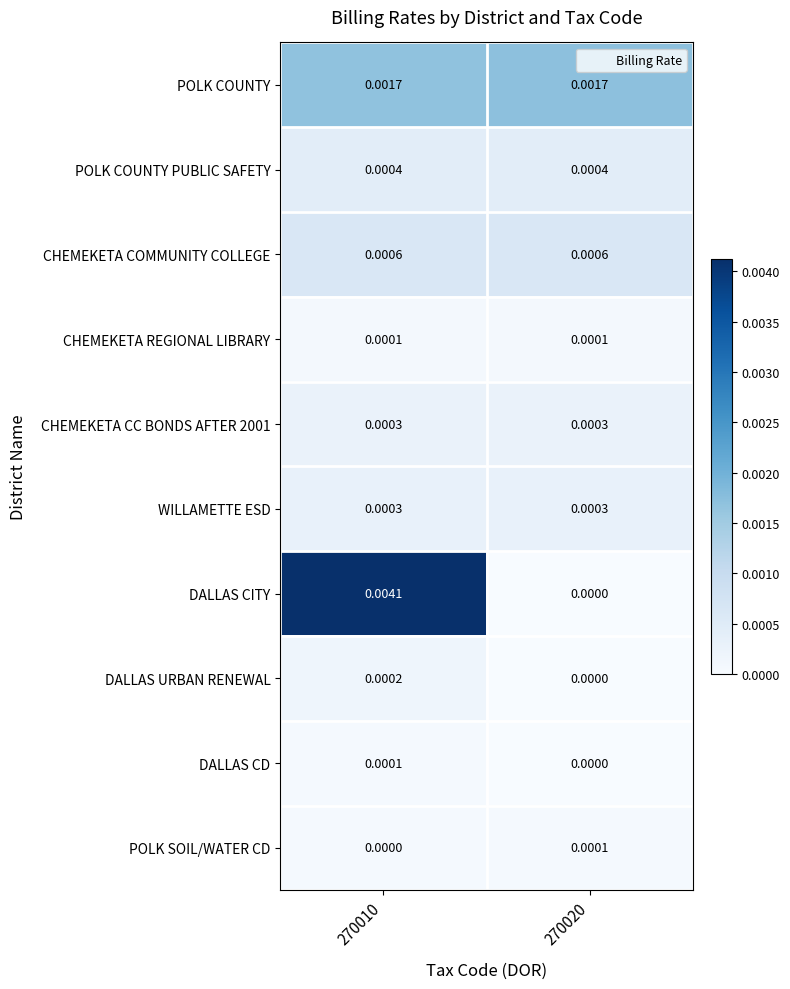

Between 270010 and 270020, which series saw the biggest shift?

DALLAS CITY